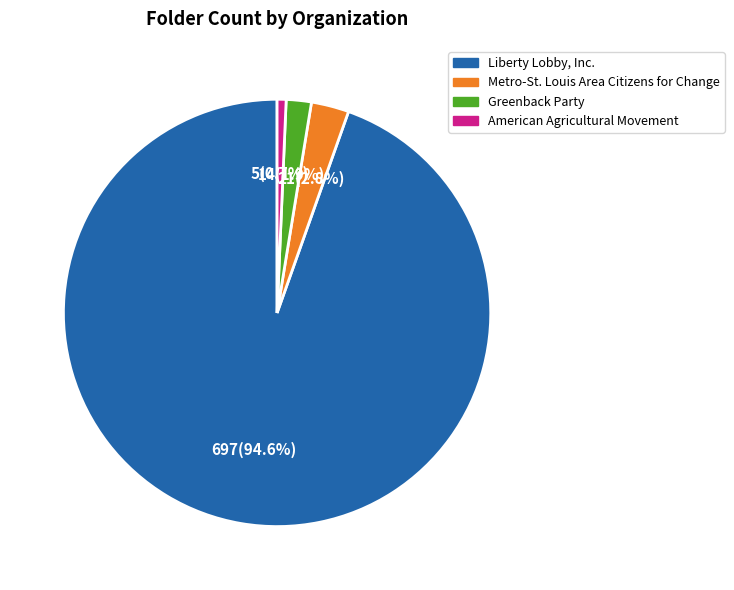

How many segments does this pie chart have?

4